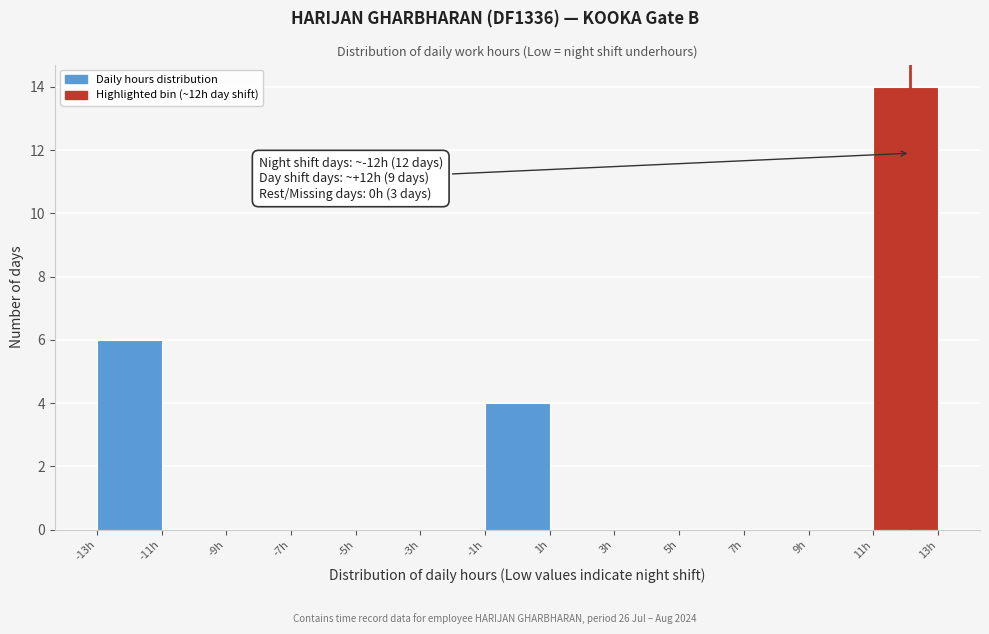

Over which range of the x-axis is the bar tallest?

11 to 13